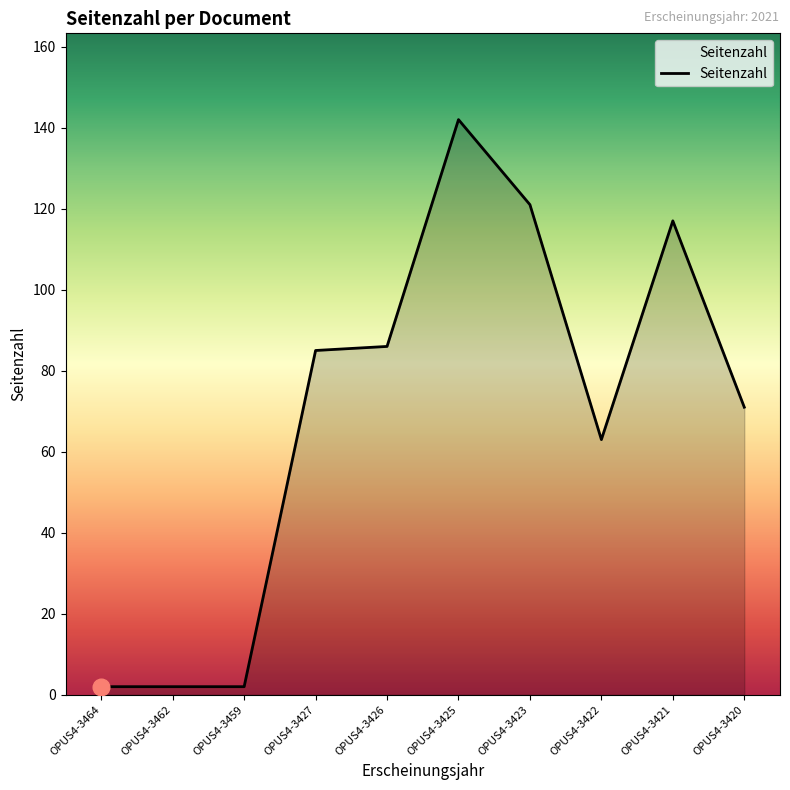

What is the sum of the values at OPUS4-3427 and OPUS4-3426?

171